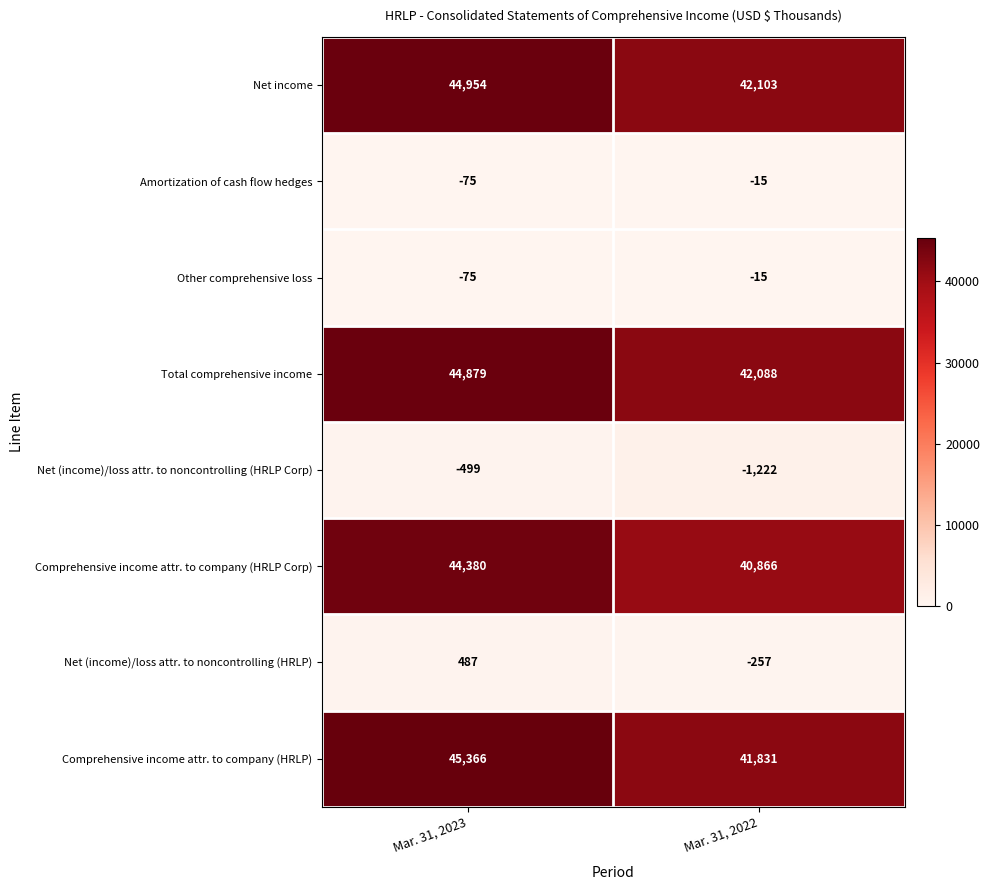

What is the difference between the Comprehensive income attr. to company (HRLP Corp) values at Mar. 31, 2022 and Mar. 31, 2023?

3514